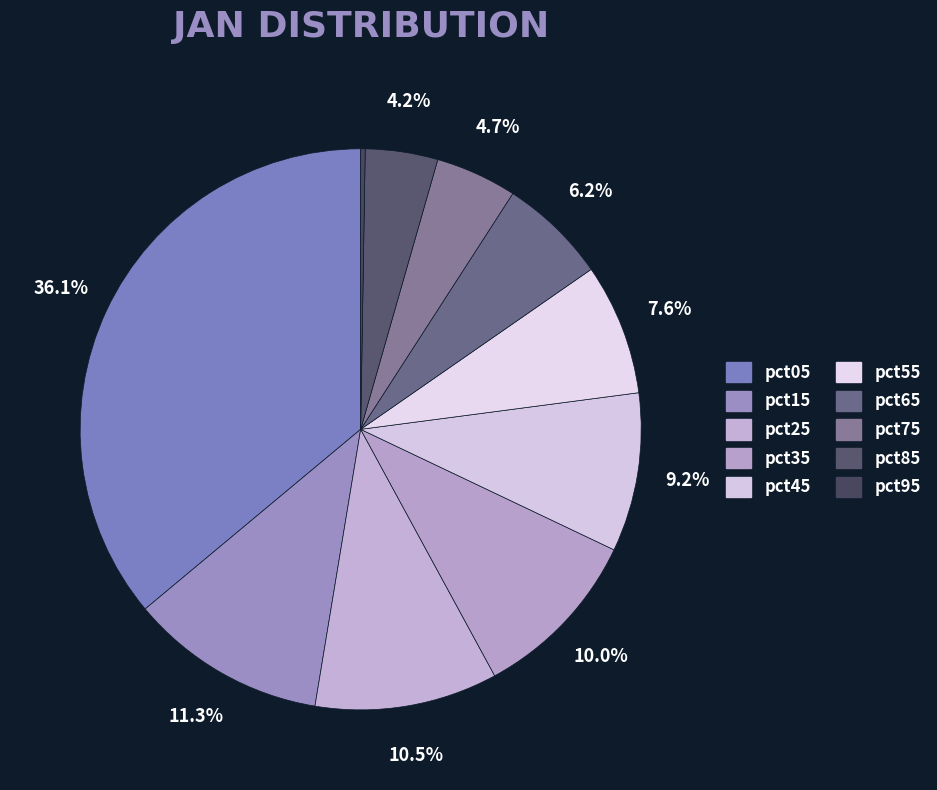

The pct25 slice represents 1% of the pie. True or false?

False